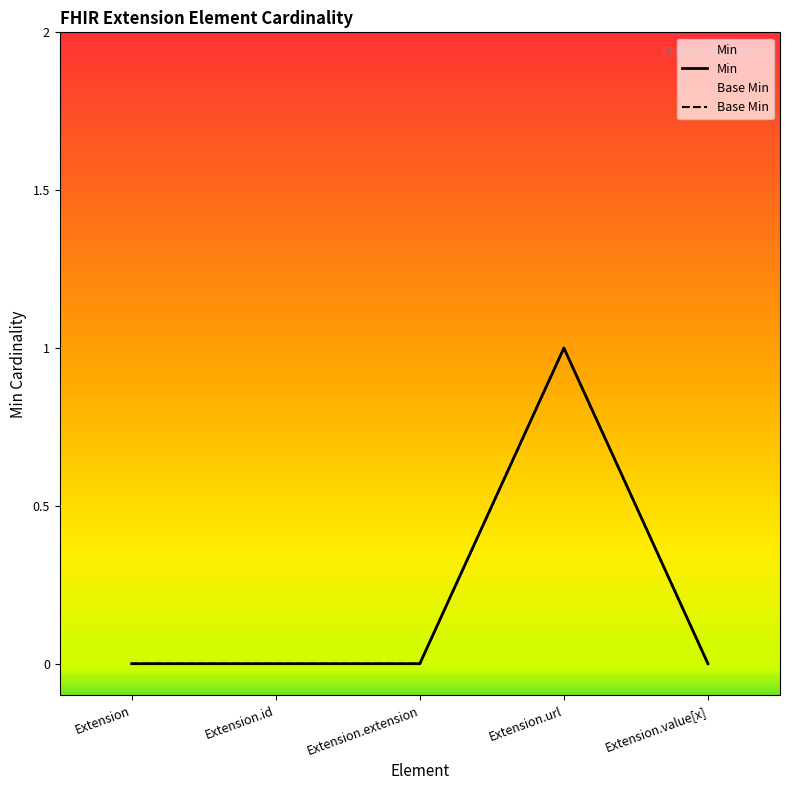

How many values in the Base Min series exceed 0?

1